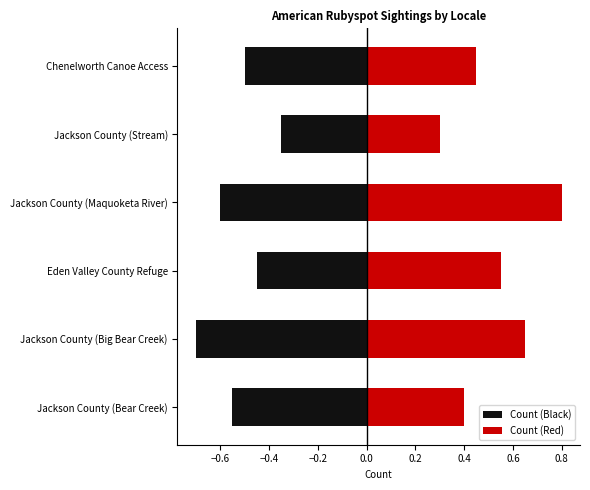

What are all the series names shown in the legend?

Count (Black), Count (Red)